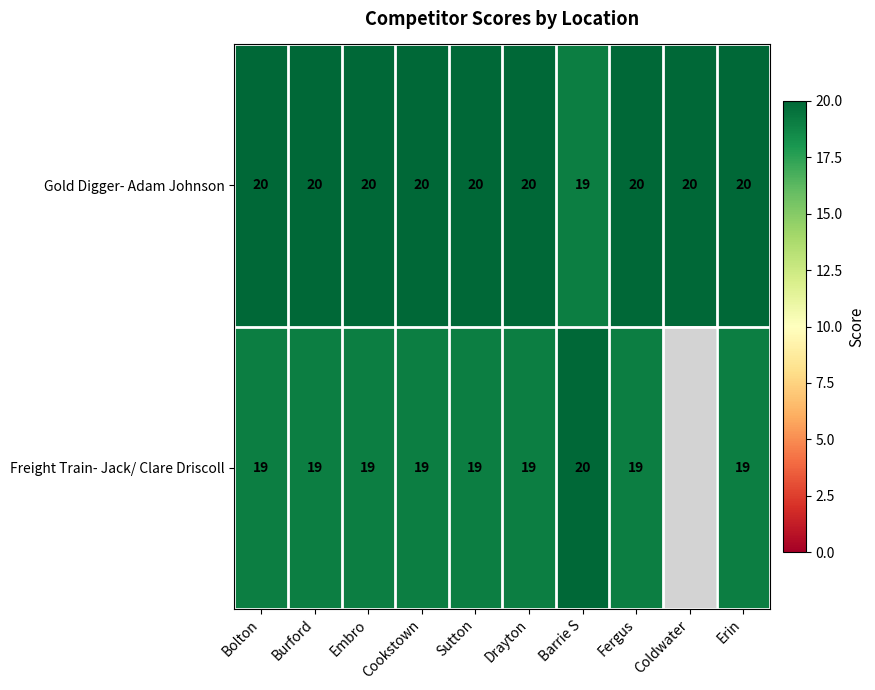

At how many categories does at least one series exceed 19?

10